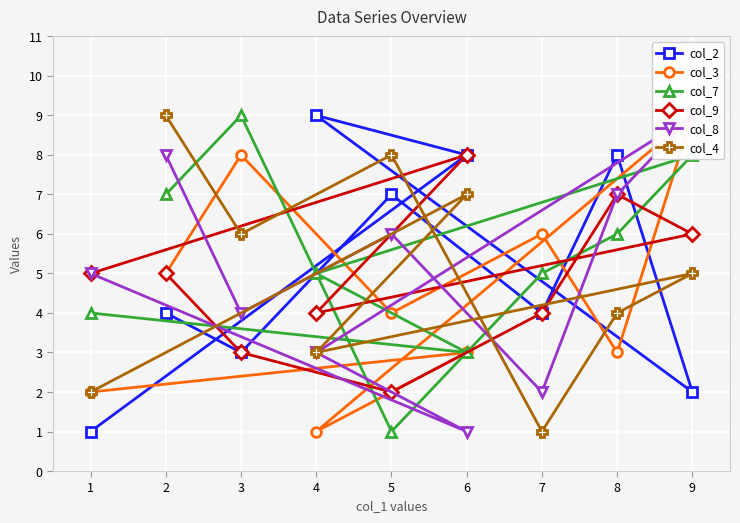

The value of col_8 at 5 is 2. True or false?

False